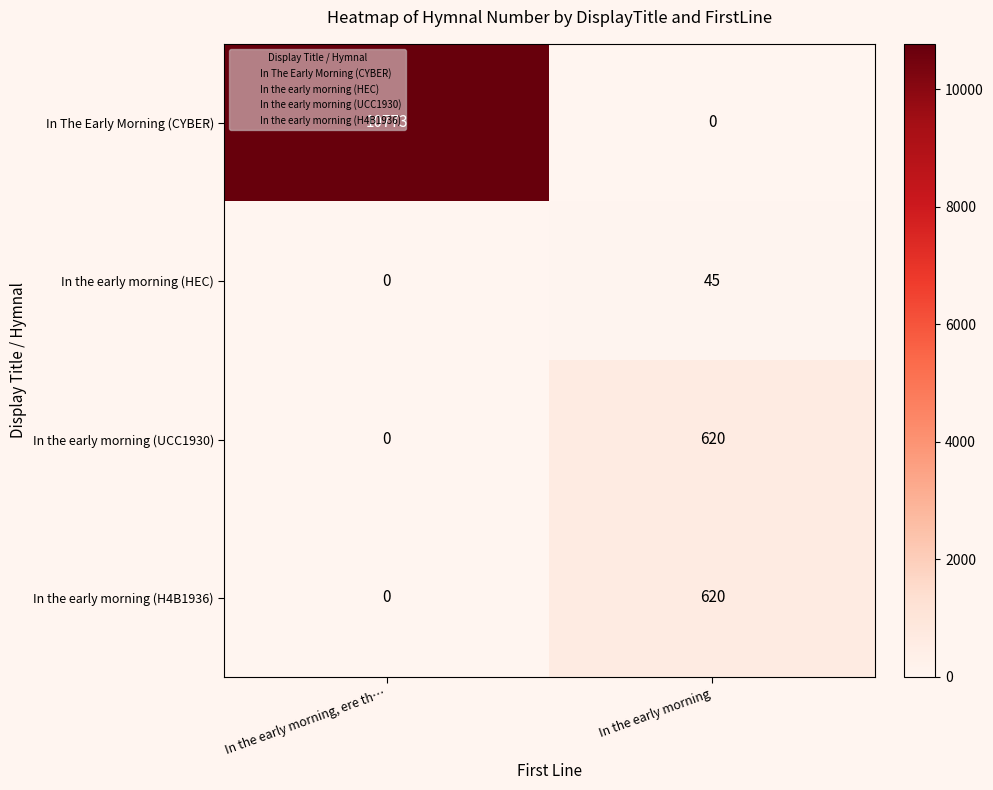

Which series has the largest total across all categories?

In The Early Morning (CYBER)